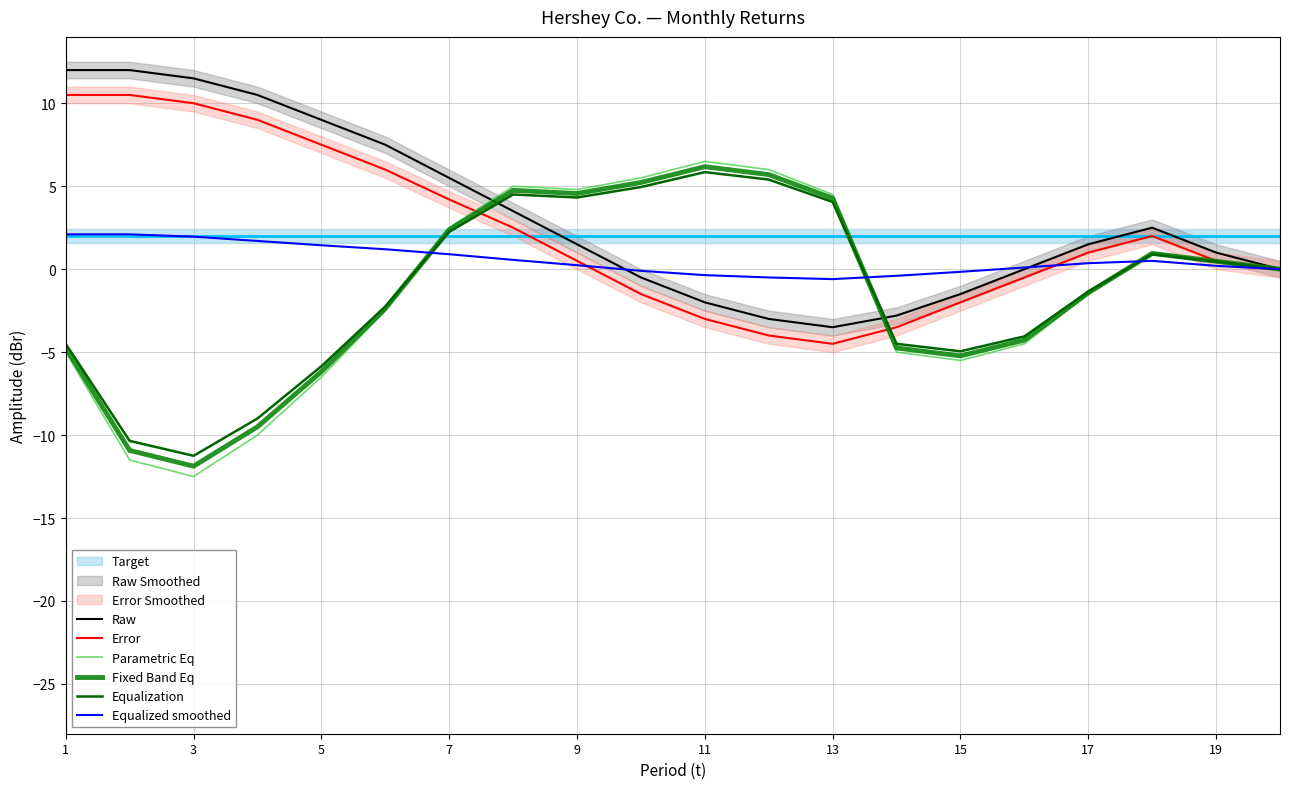

How many times do Error and Fixed Band Eq cross each other?

2